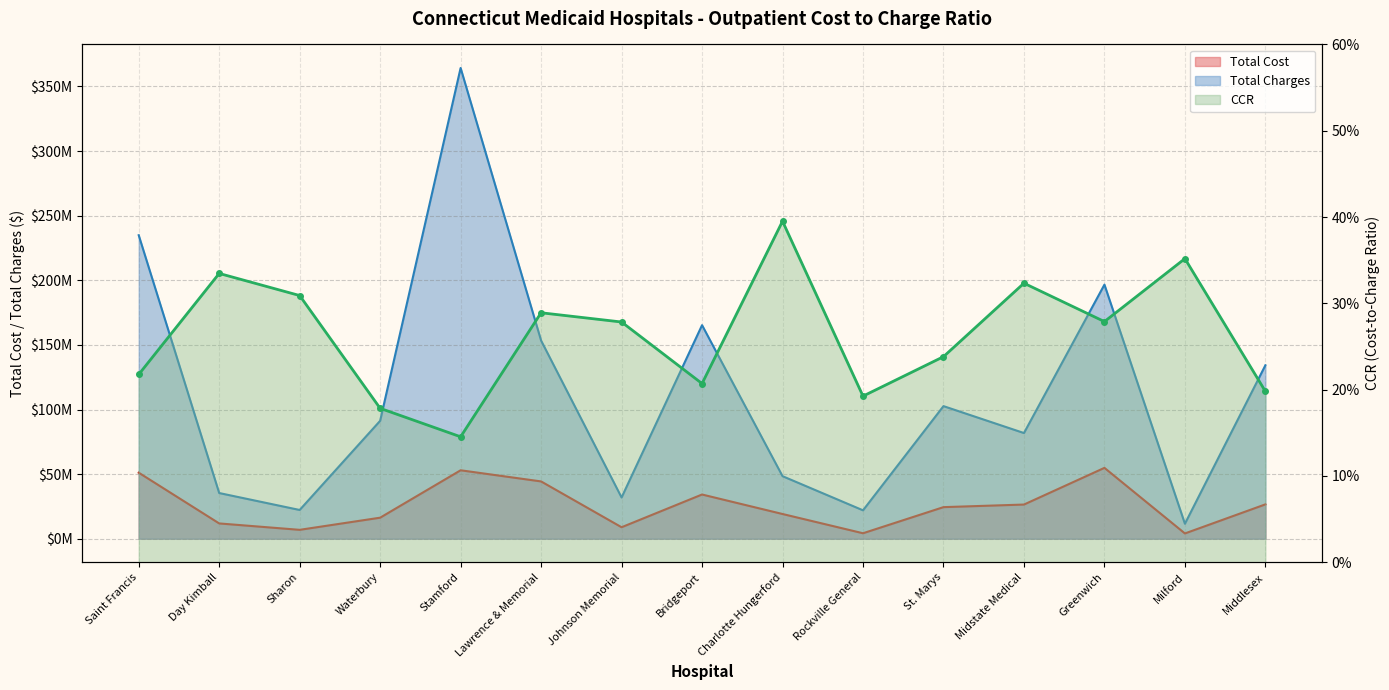

Reading left to right, extract all data points from this chart.

Total Cost: 51110049.0	11834039.0	6876020.0	16276070.0	52967205.0	44337478.0	8882978.0	34220852.0	19129359.0	4231979.0	24444763.0	26444554.0	54839153.0	4079984.0	26584652.0
Total Charges: 234892499.0	35360380.0	22249079.0	91253563.0	364316756.0	153365942.0	31909590.0	165270695.0	48408314.0	21982650.0	102619085.0	81784923.0	196648577.0	11596813.0	134233277.0
CCR: 0.2	0.3	0.3	0.2	0.1	0.3	0.3	0.2	0.4	0.2	0.2	0.3	0.3	0.4	0.2